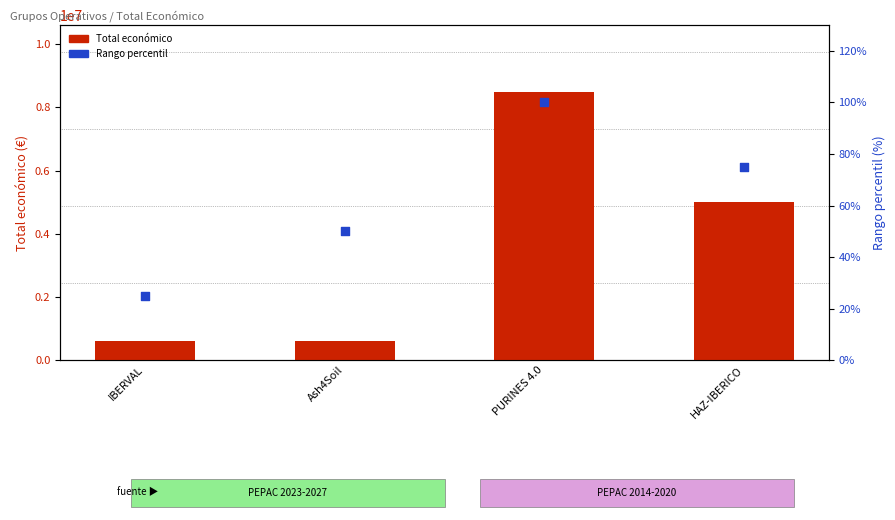

Which series has the largest Y range (max minus min)?

Total económico